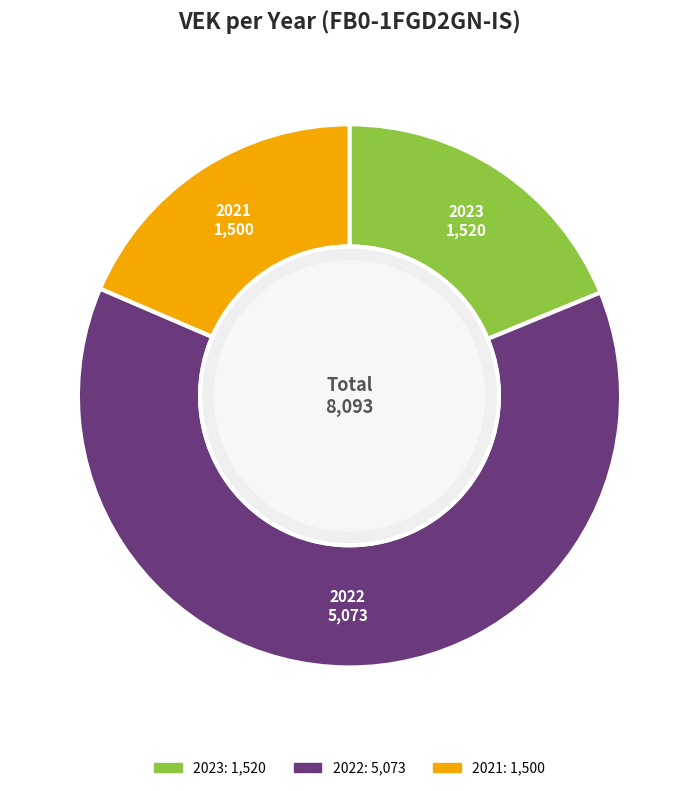

How many slices are in this pie chart?

3